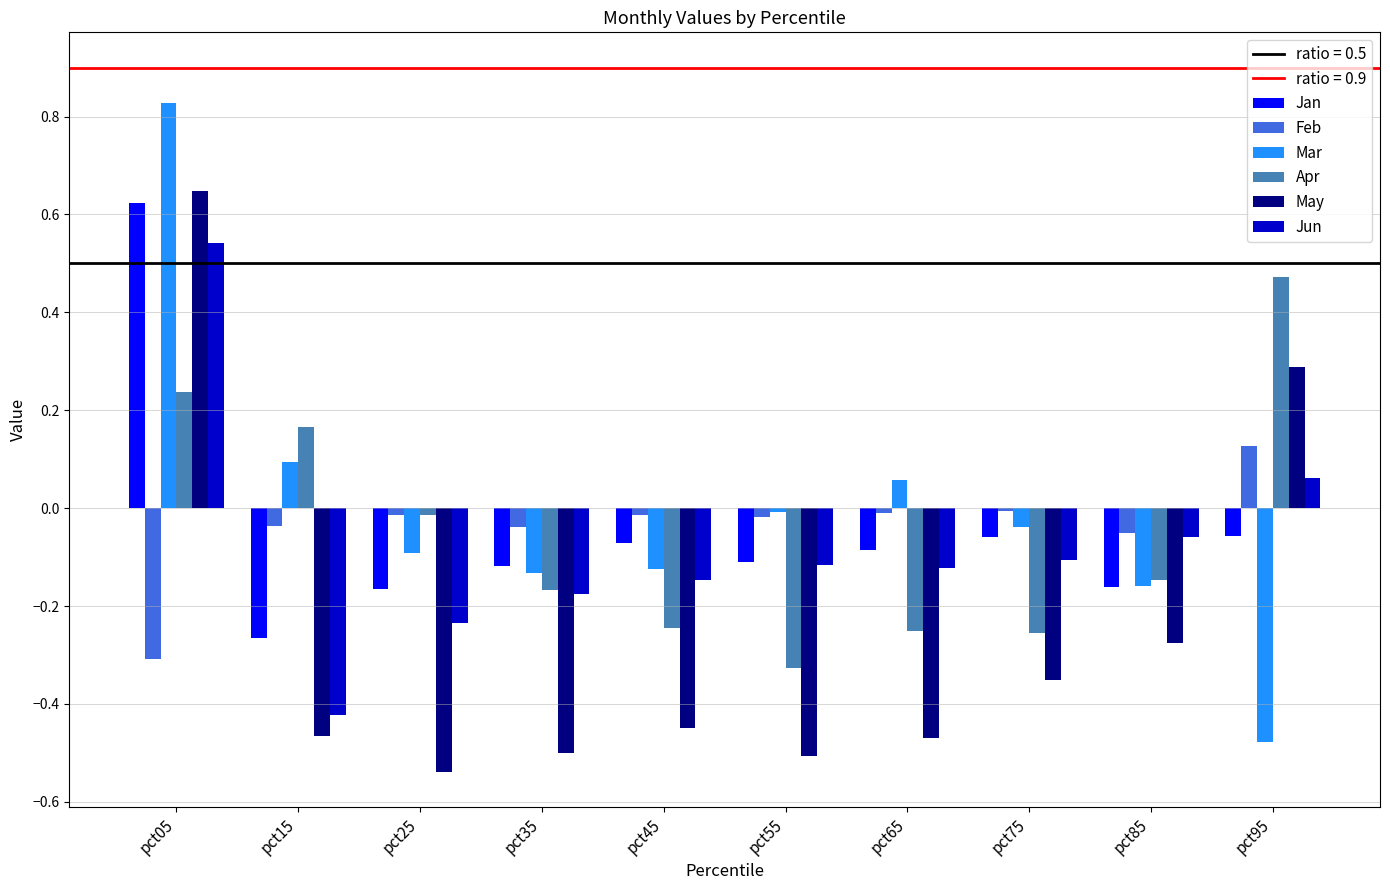

Between pct55 and pct65, which series saw the biggest shift?

Apr